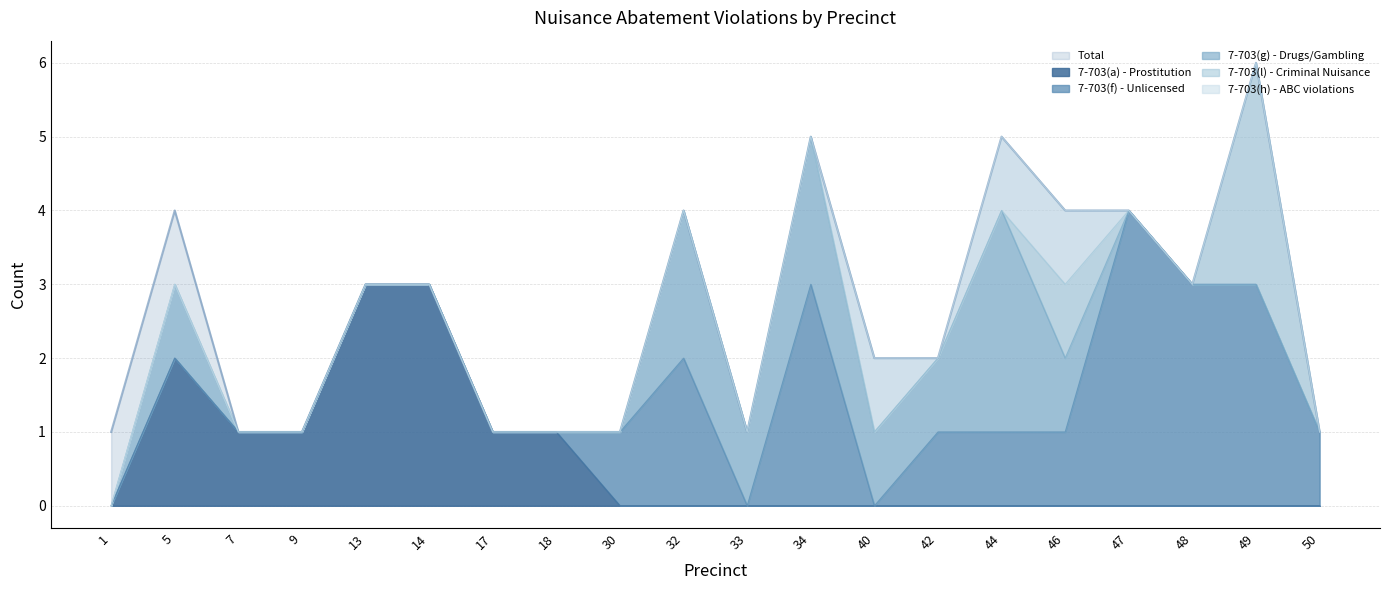

Which series has the largest range (max minus min)?

Total